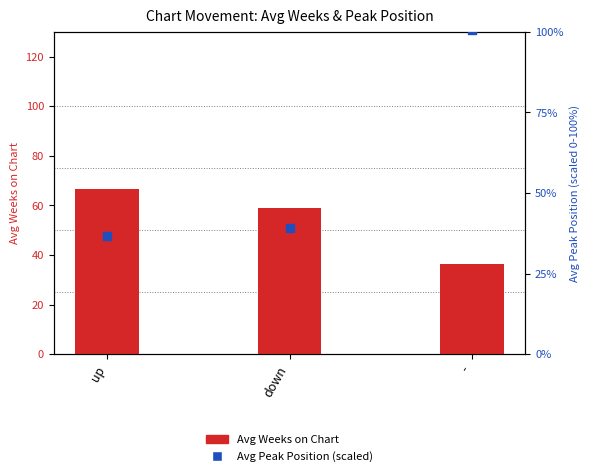

Which series reaches the maximum Y coordinate?

Avg Peak Position (scaled)